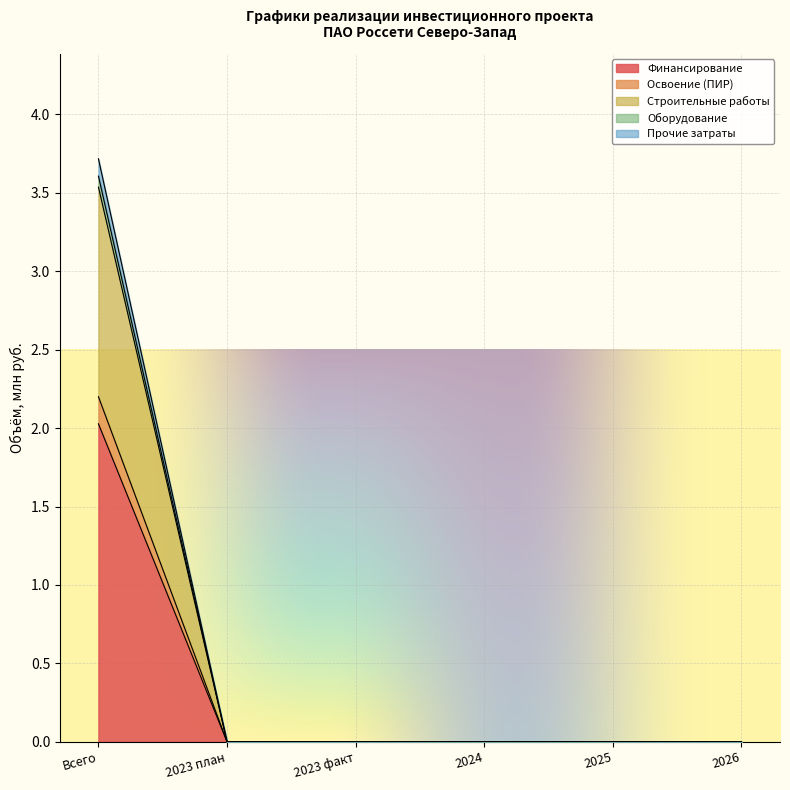

What is the label of the 2nd point from the right?

2025